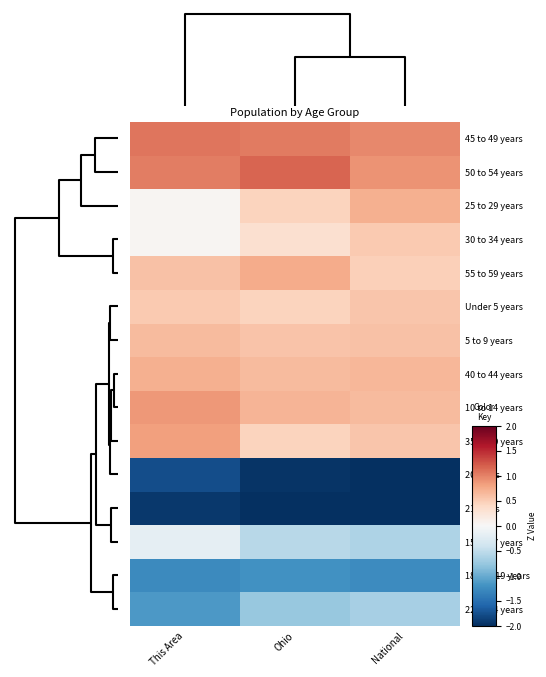

How many series are shown in this chart?

15